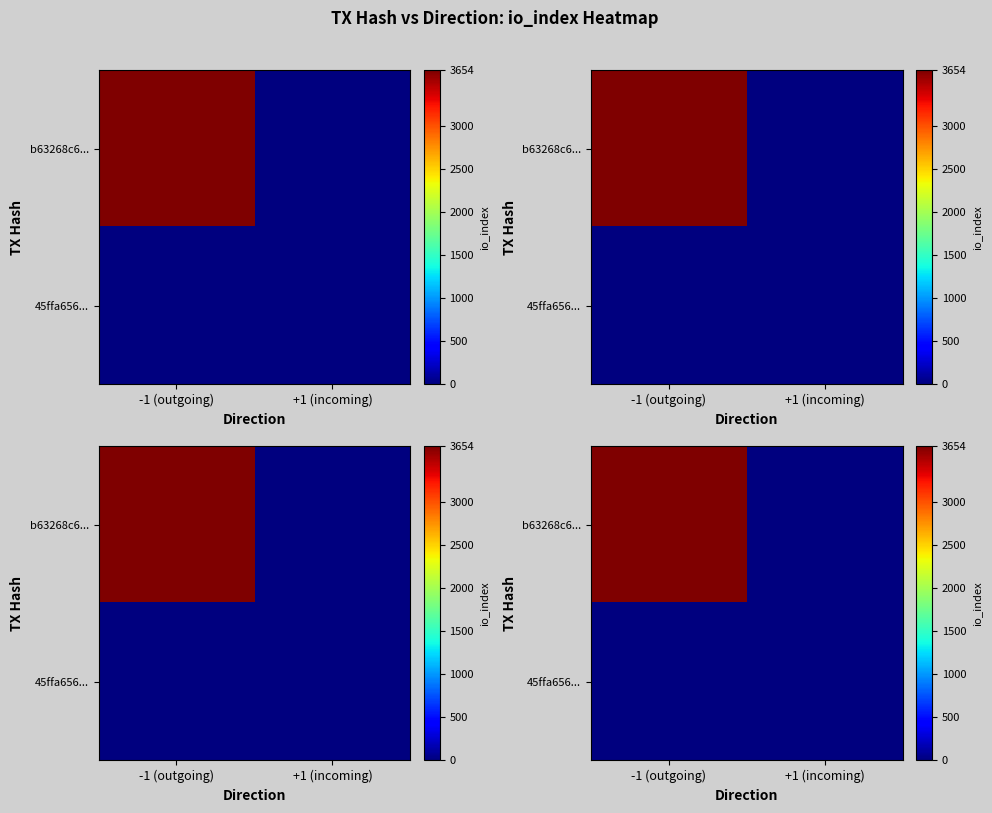

What is the highest value of the b63268c6... series?

3654